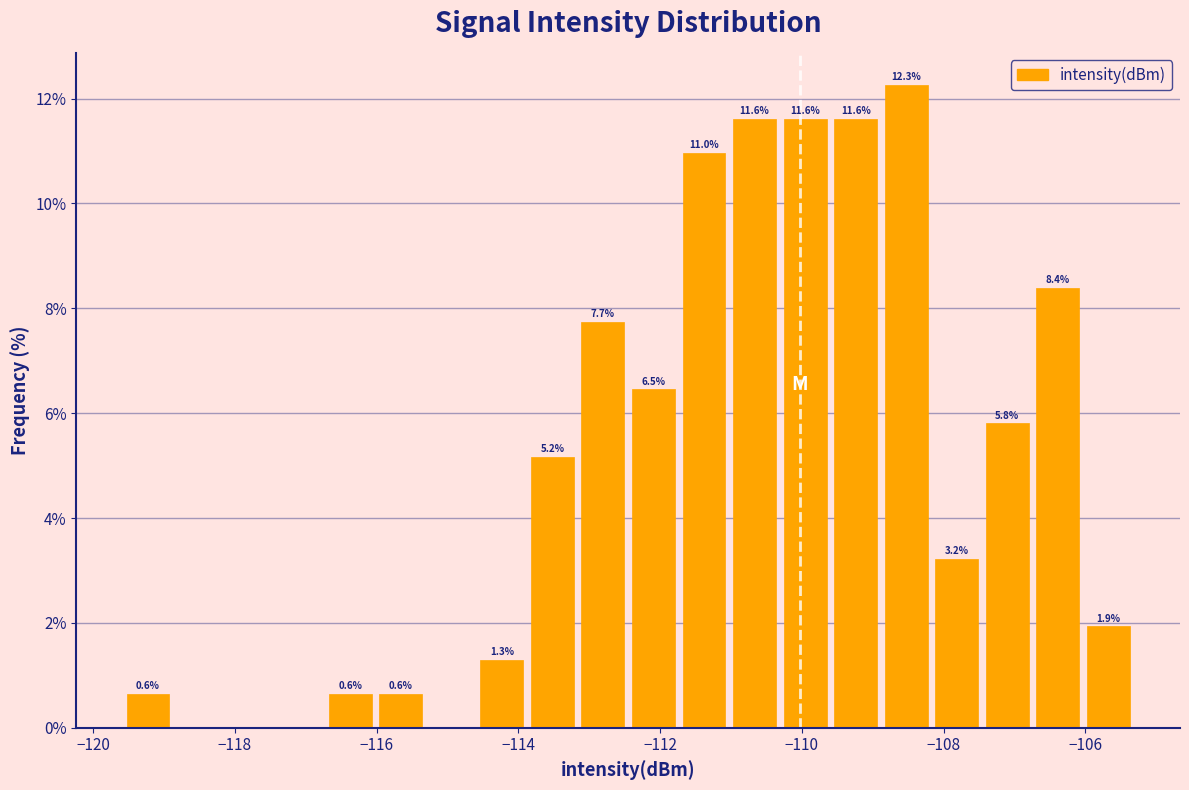

Around what value on the x-axis is the tallest bar? Give the approximate position of its centre, as read against the axis.

-108.6